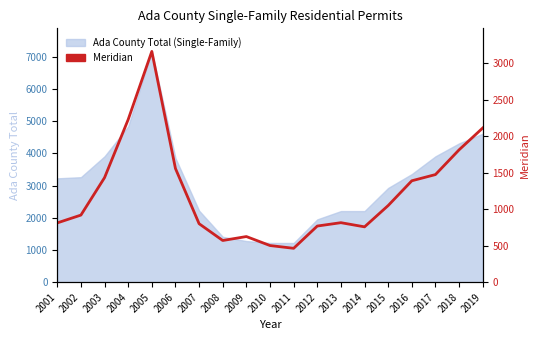

Between 2006 and 2008, which is larger?

2006